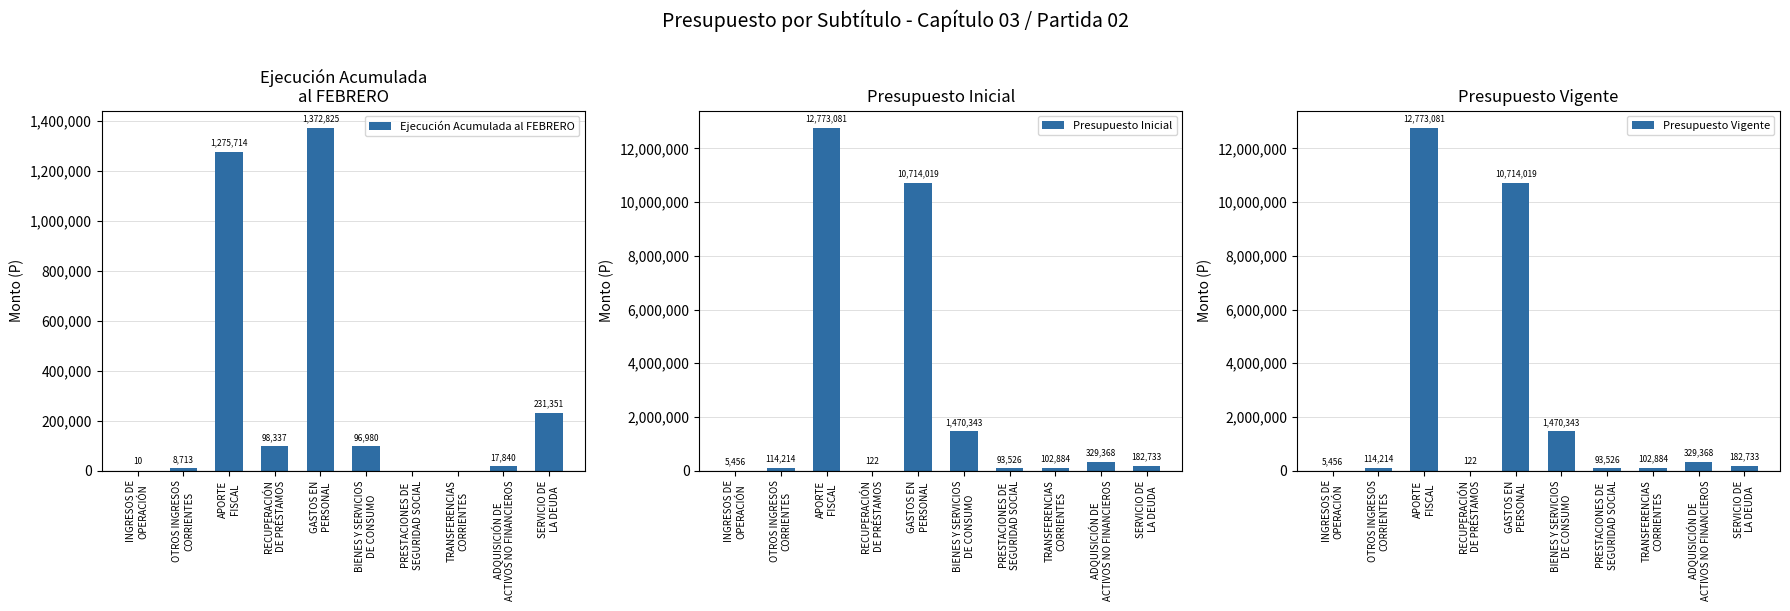

Which series has the largest total across all categories?

Presupuesto Inicial